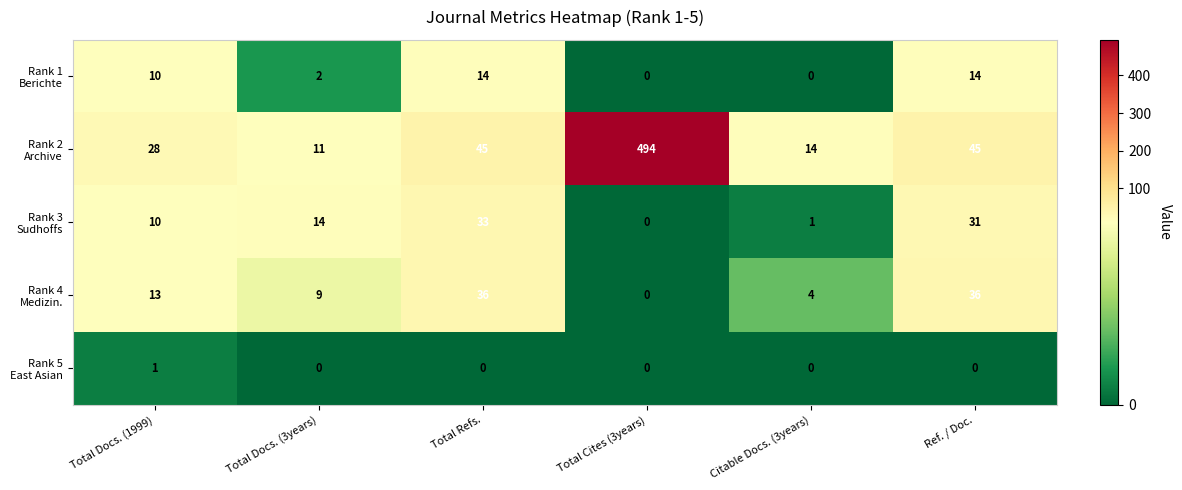

At how many categories does at least one series exceed 32?

3